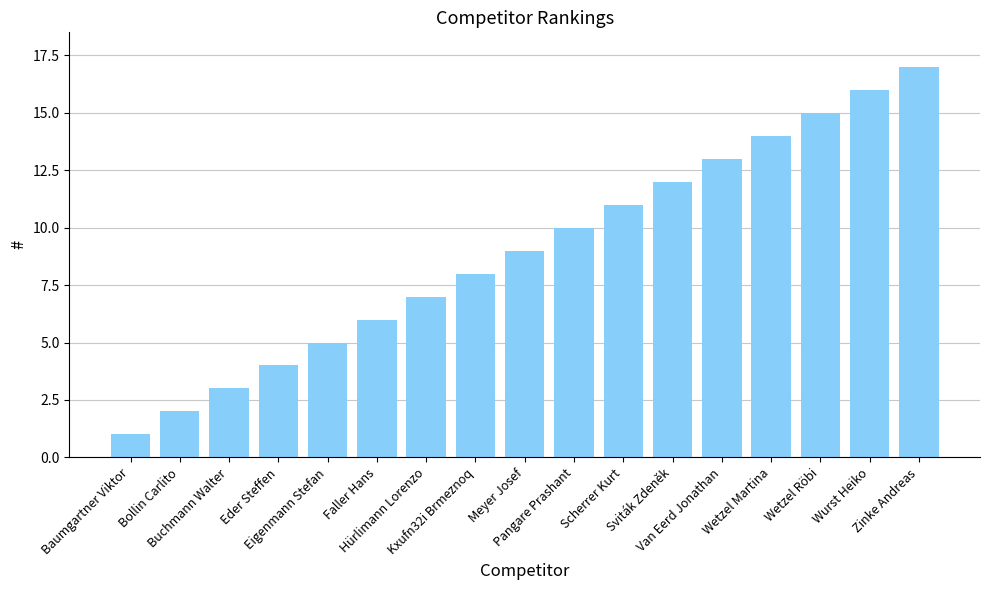

Between Hürlimann Lorenzo and Bollin Carlito, which is larger?

Hürlimann Lorenzo